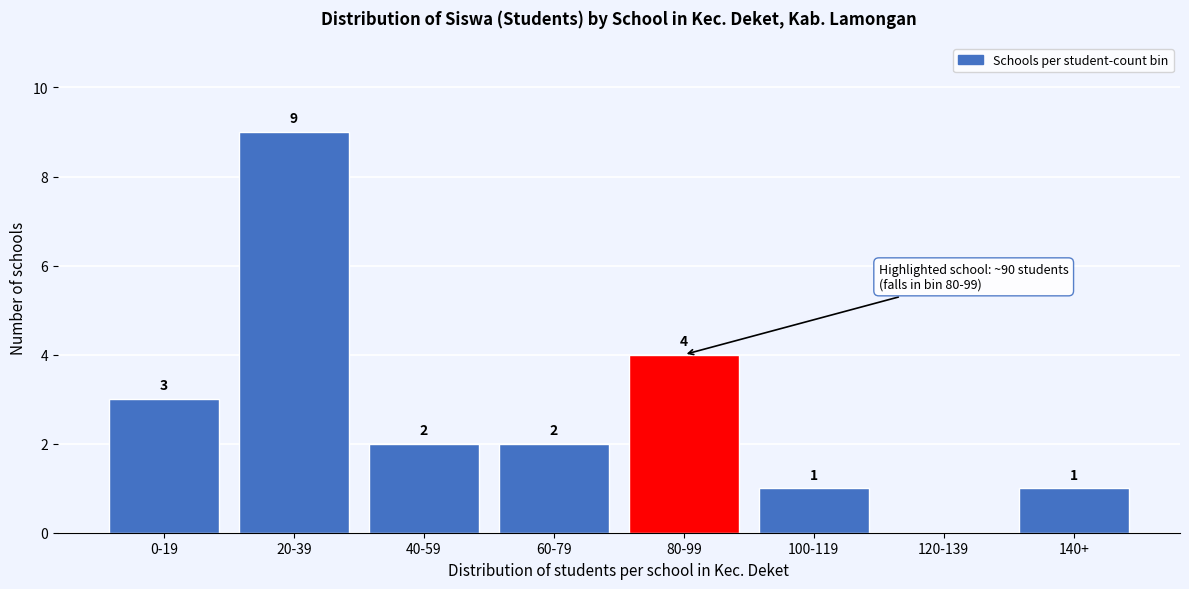

Reading right to left, extract all data points from this chart.

140+=1	120-139=0	100-119=1	80-99=4	60-79=2	40-59=2	20-39=9	0-19=3